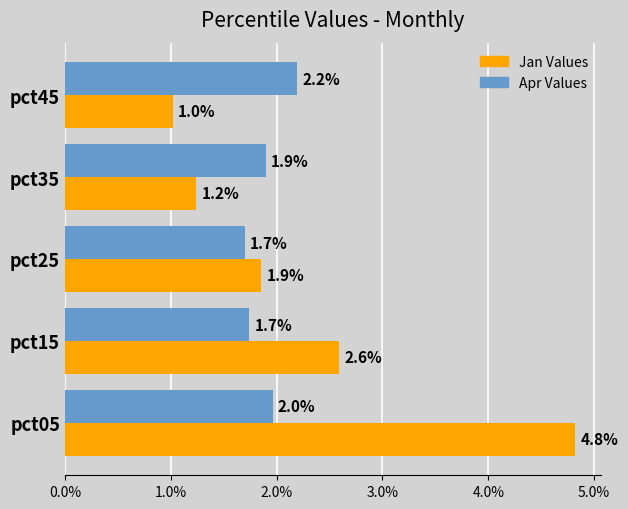

What is the difference between the highest and lowest values at pct15?

0.9